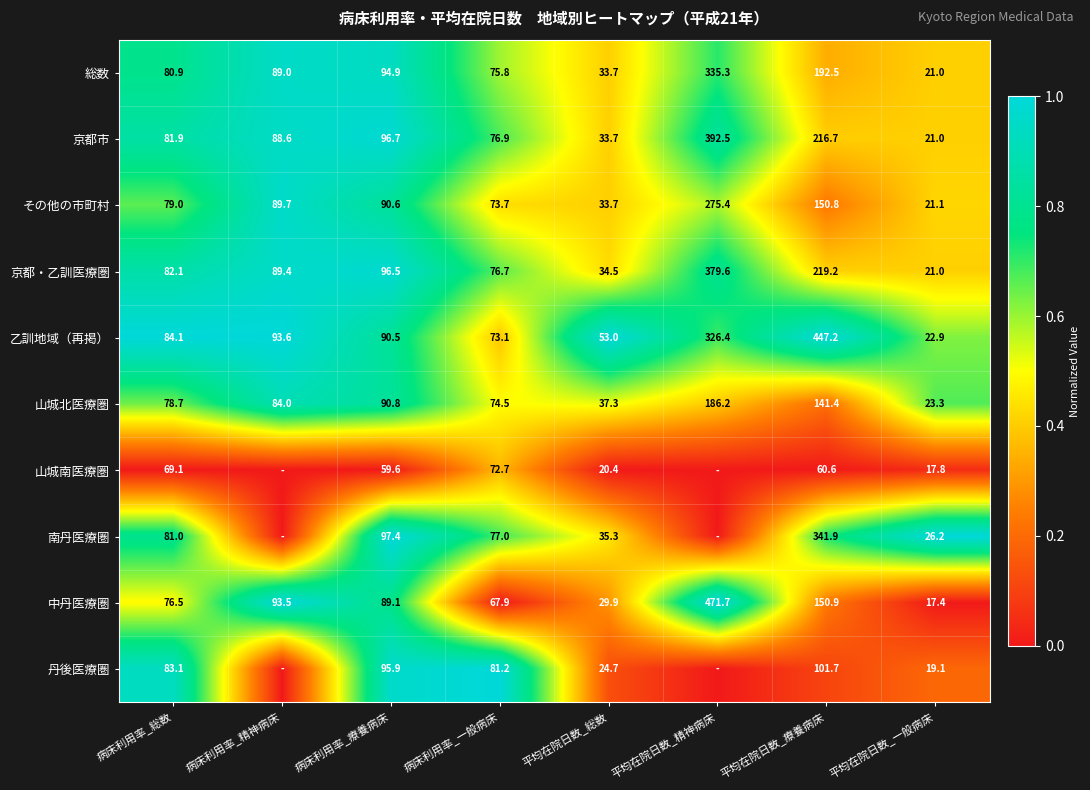

What is the spread (max minus min) of values at 平均在院日数_総数?

32.6